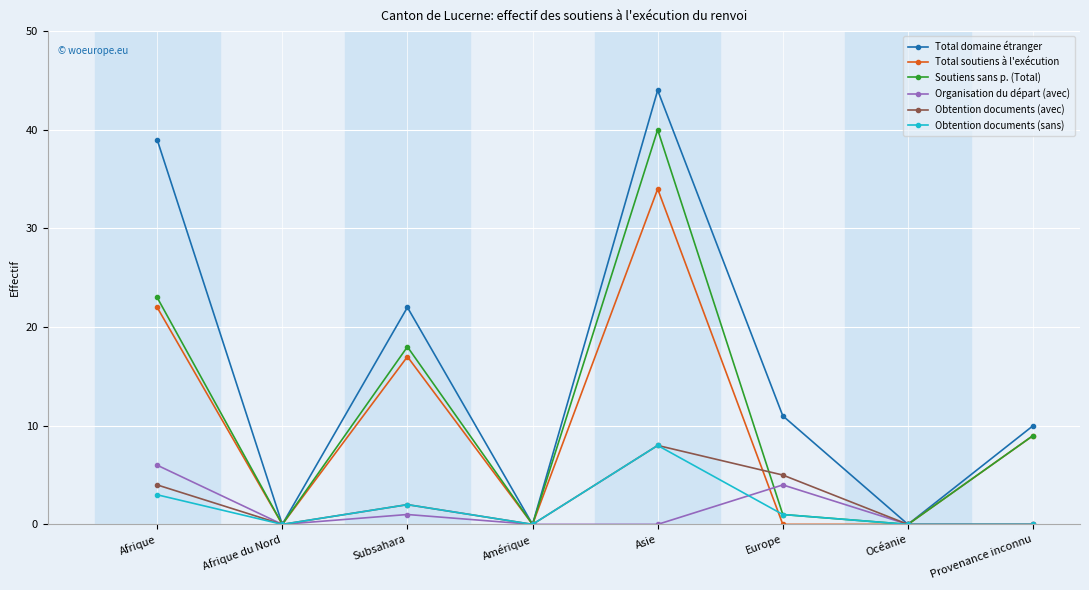

True or false: Organisation du départ (avec) has a value of 0 at Asie.

True